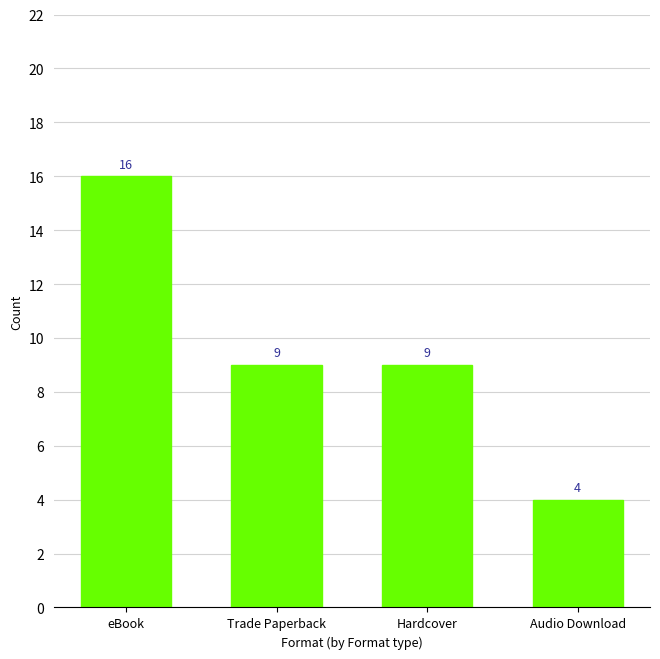

Count the number of data series in this chart.

1